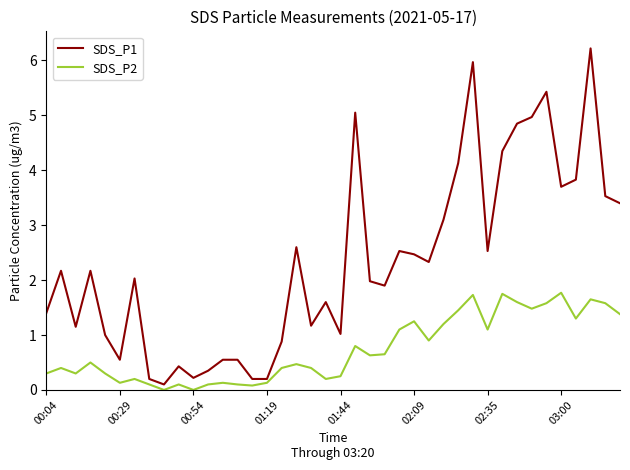

Which series has the largest total across all categories?

SDS_P1